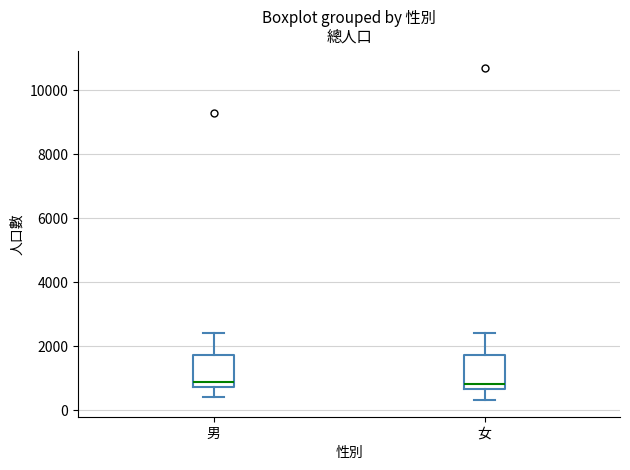

Reading left to right, transcribe this box plot: for each box, give where its median line is, the range the box spans, and where its two whiskers end, as read against the y-axis. The values are not printed on the chart, so give them approximately, as read against the axis.

男: median 800 (just above the box's lower edge), box 800 to 1800, whiskers 400 to 2400
女: median 800, box 600 to 1800, whiskers 400 to 2400